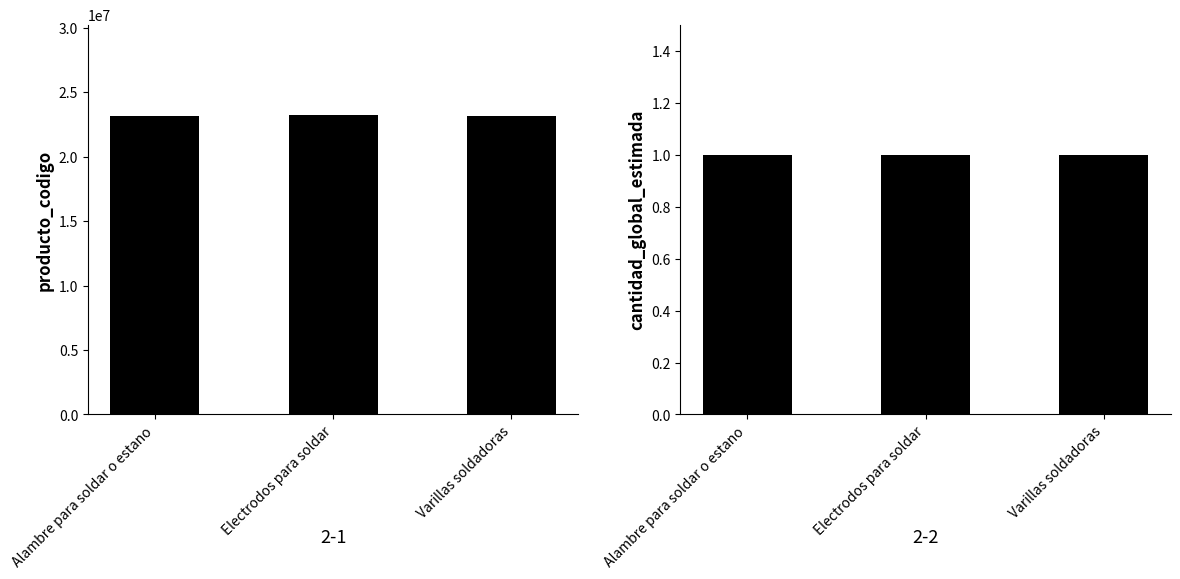

Rank the categories by producto_codigo value from highest to lowest.

Electrodos para soldar, Varillas soldadoras, Alambre para soldar o estano